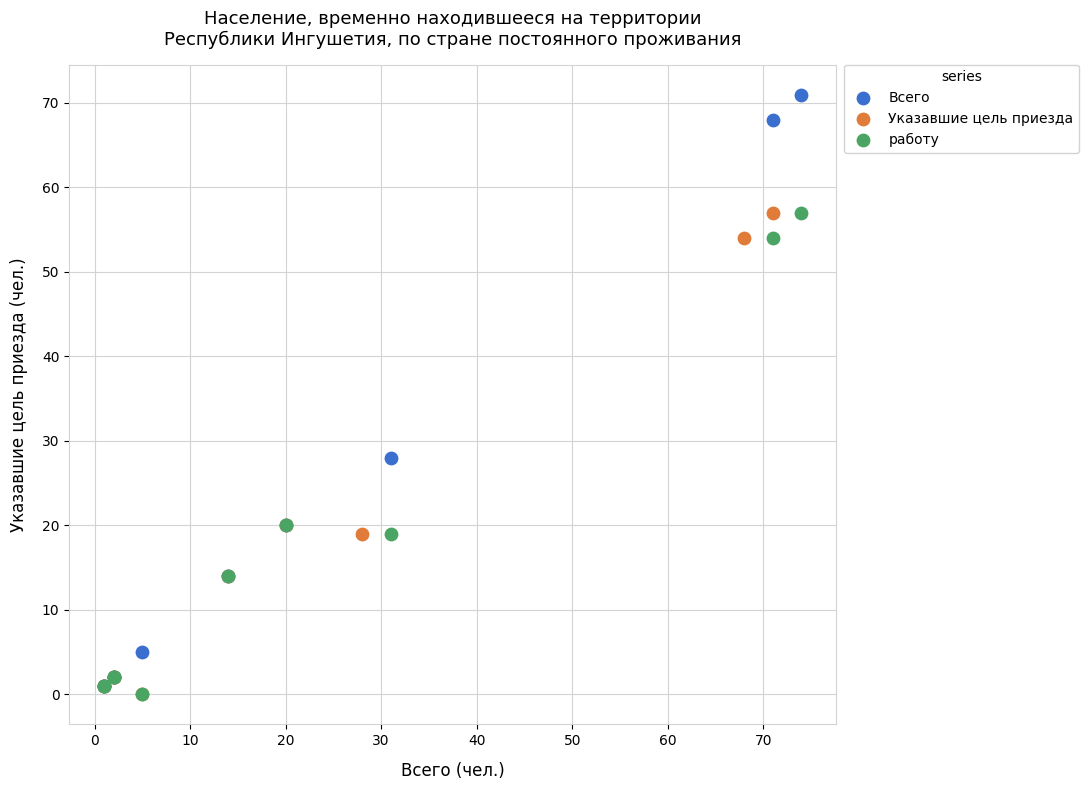

Which series has the widest spread of Y values?

Всего